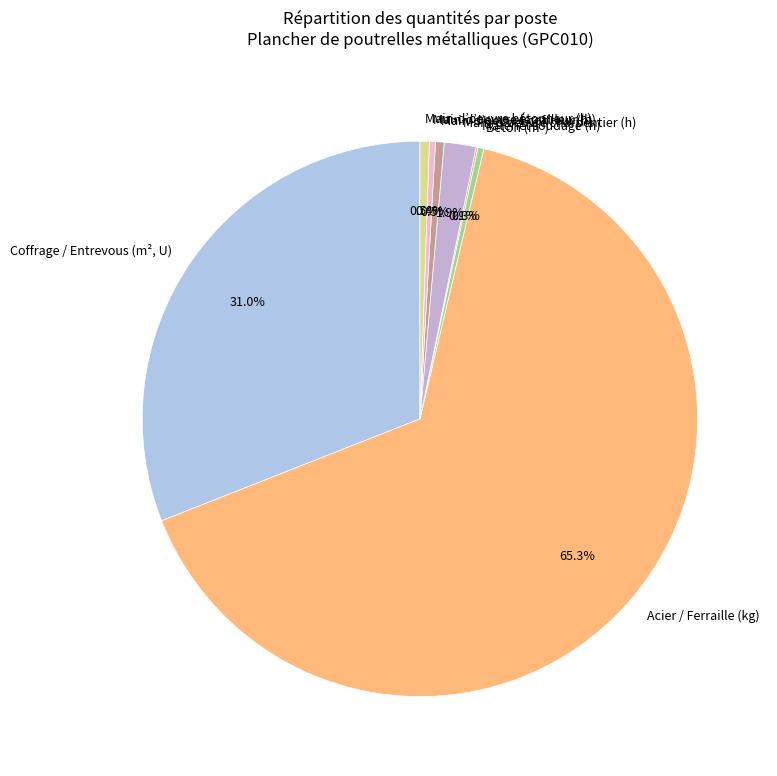

What percentage is NOT represented by Main-d’oeuvre bétonneur (h)?

99.5%